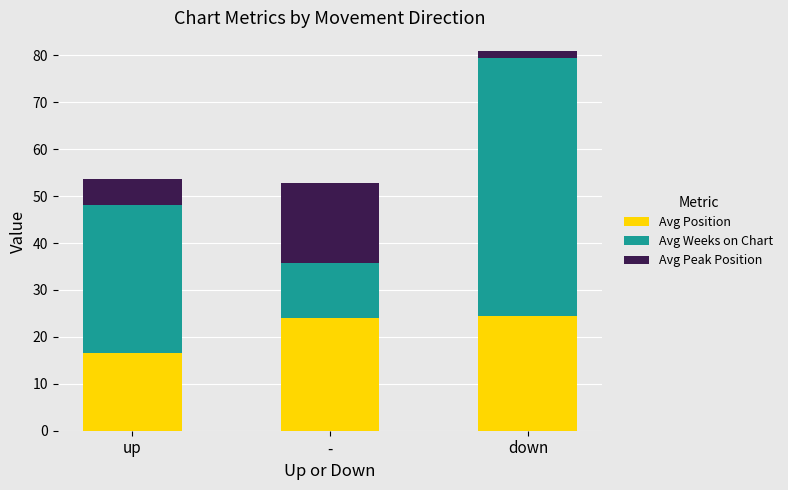

True or false: Avg Position has a value of 16.5 at up.

True